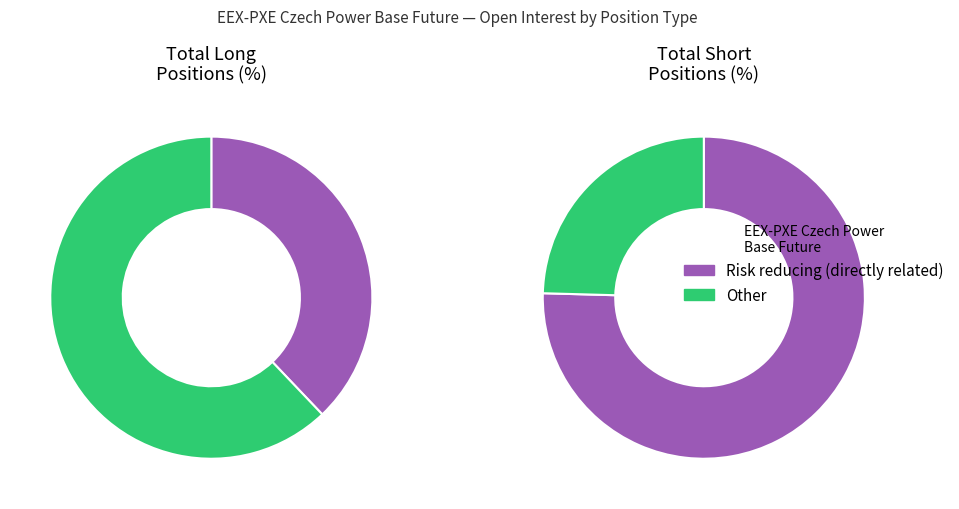

Does Commercial Short represent more than half of the total?

Yes